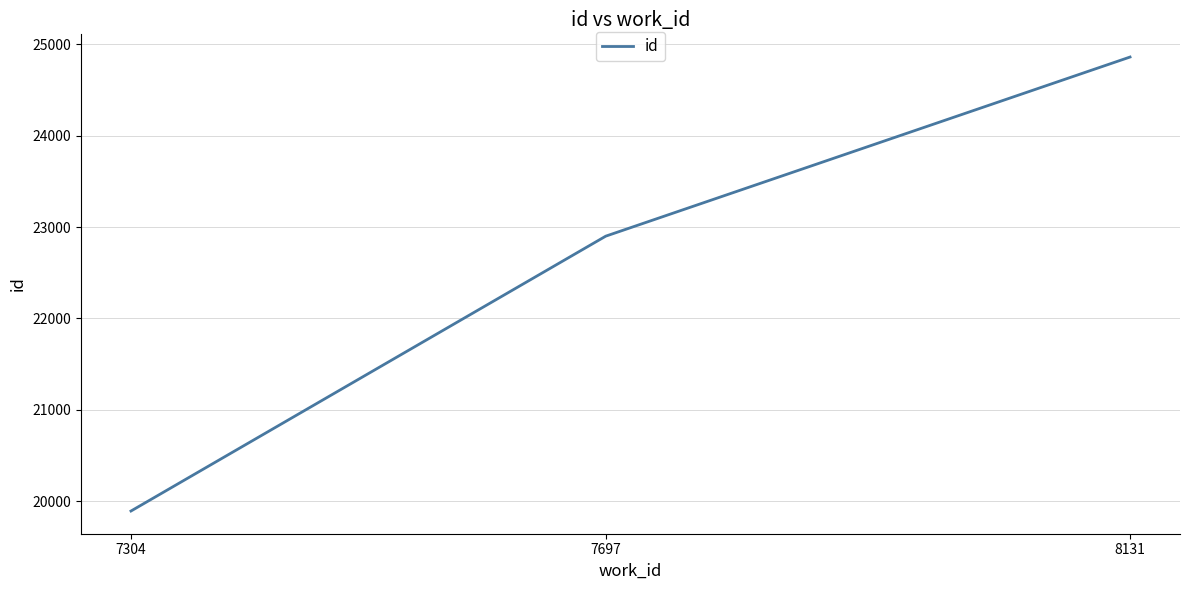

What is the maximum value shown in the chart?

24859